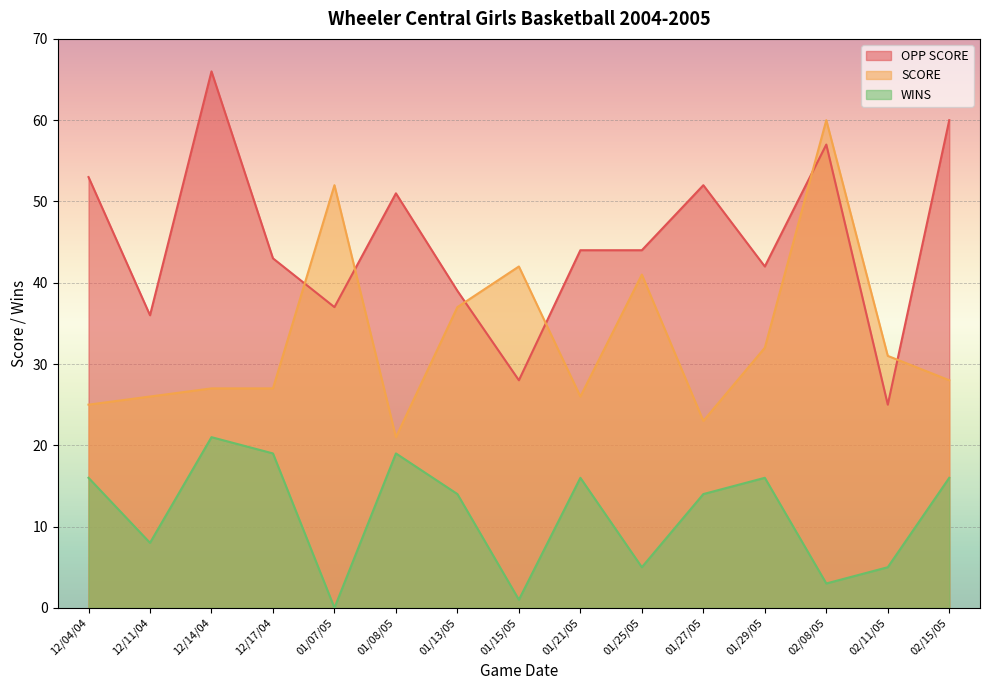

How many values in the SCORE series exceed 28?

7